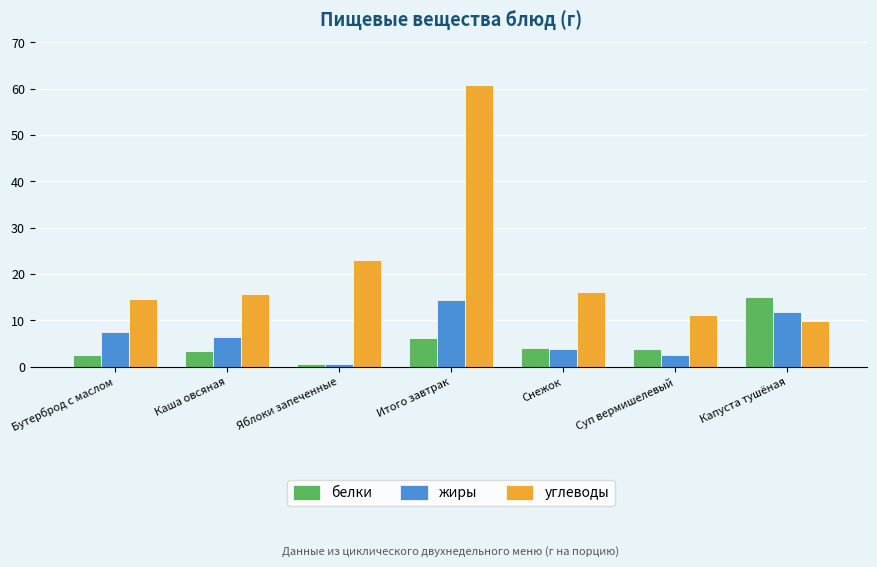

Between Снежок and Капуста тушёная, which series saw the biggest shift?

белки